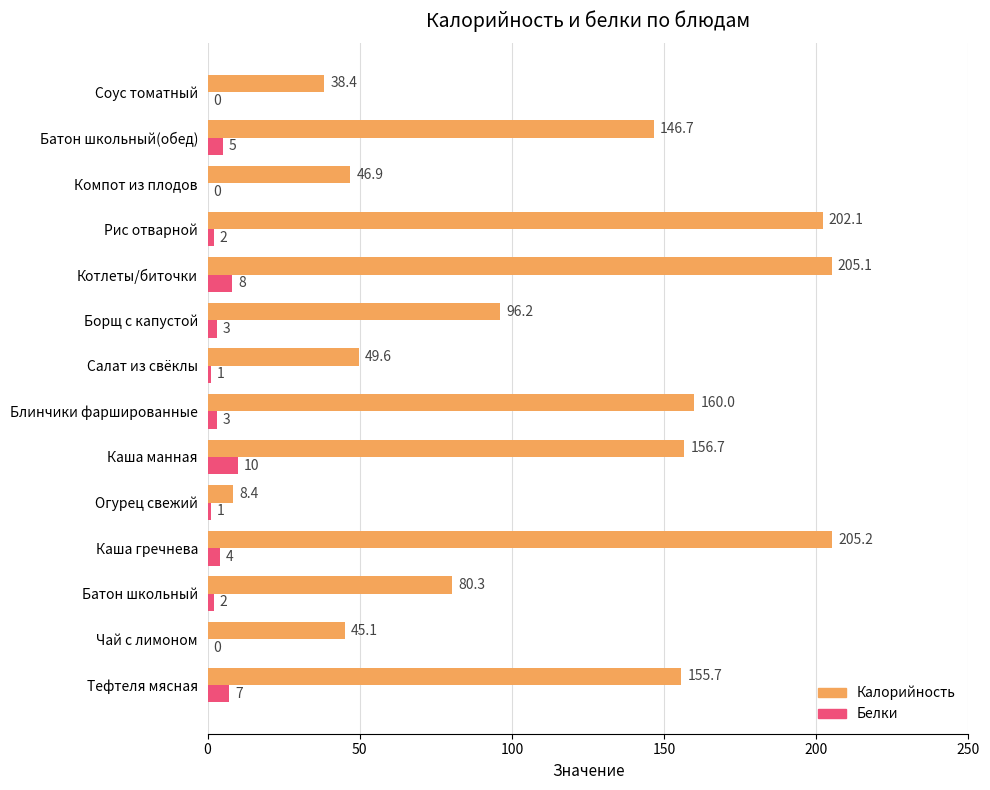

At which category is the sum across all series the highest?

Котлеты/биточки